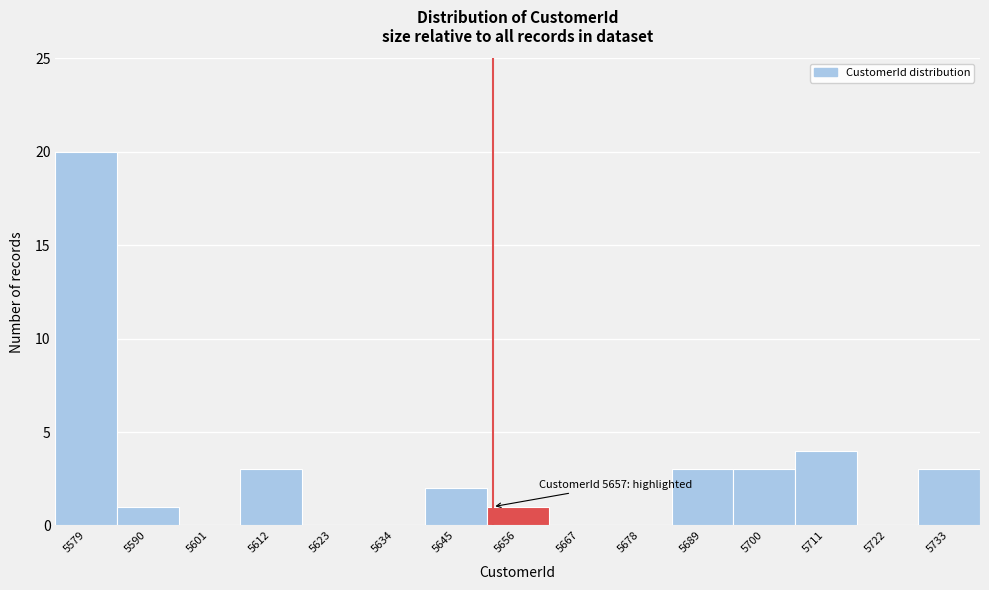

Reading right to left, what are all the values shown in this chart?

5733=3	5722=0	5711=4	5700=3	5689=3	5678=0	5667=0	5656=1	5645=2	5634=0	5623=0	5612=3	5601=0	5590=1	5579=20